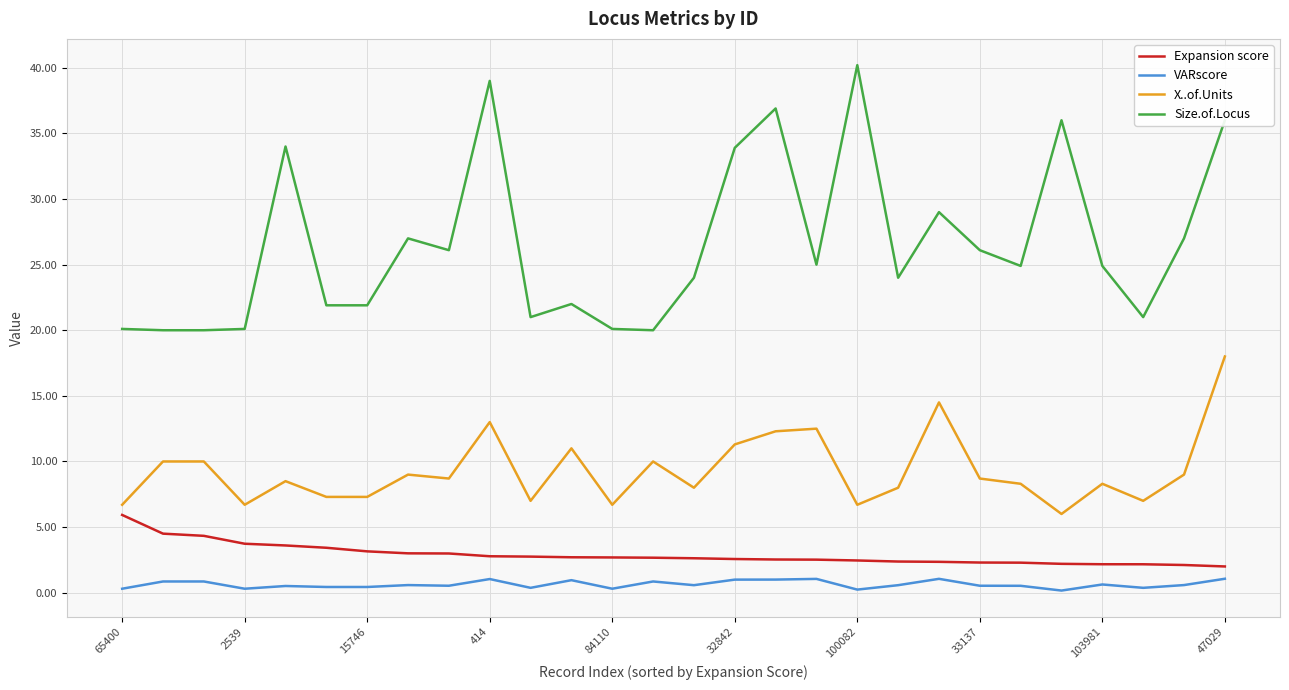

What is the maximum value for VARscore?

1.1